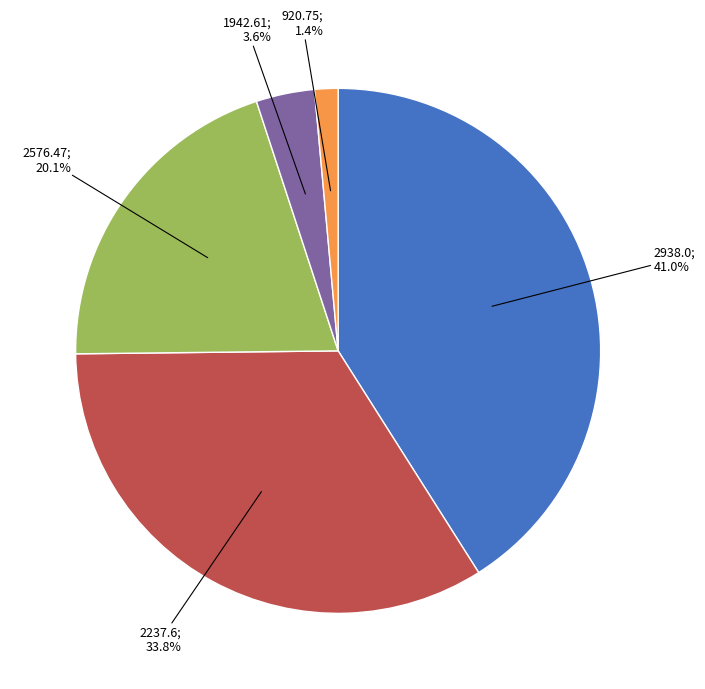

Does any single category account for the majority?

No